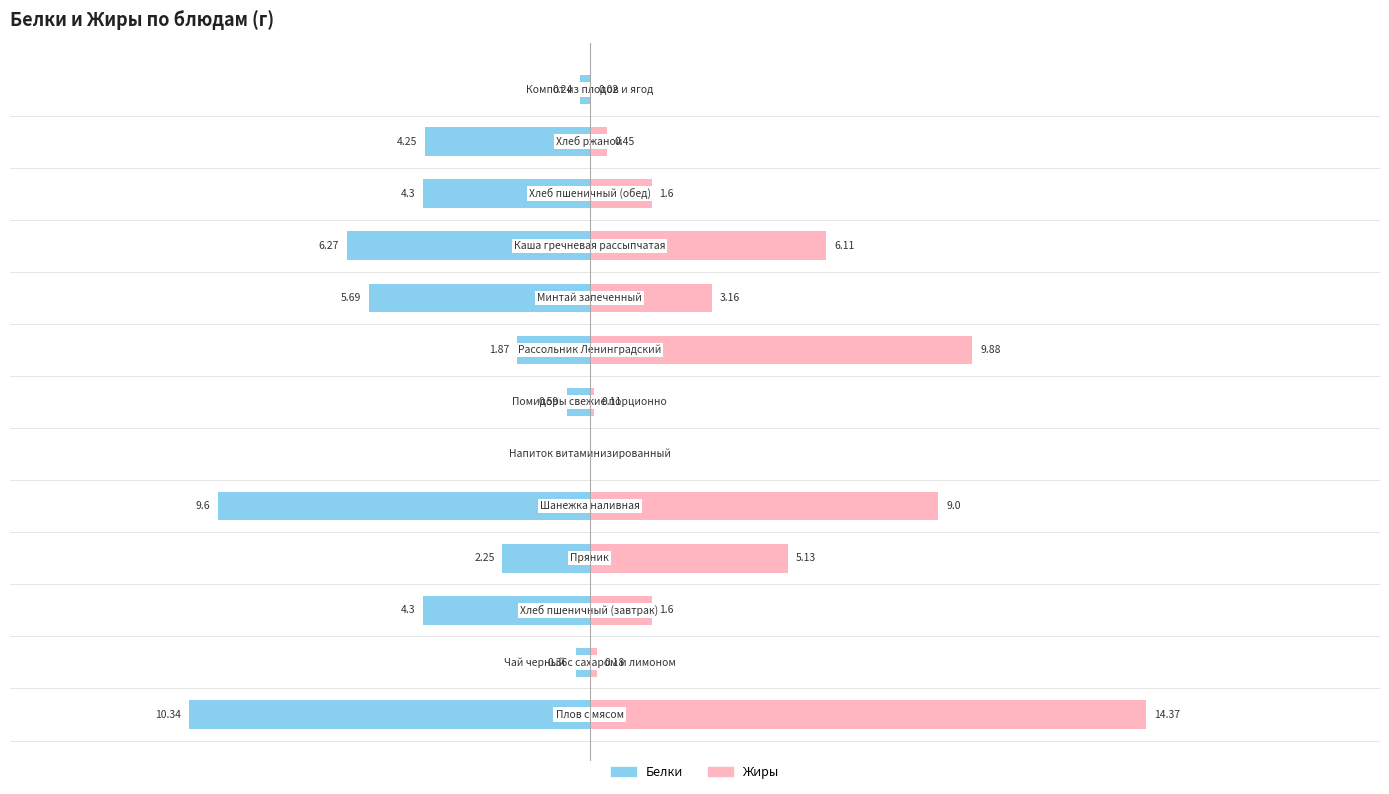

Rank the series at 9 from highest to lowest value.

Жиры, Белки